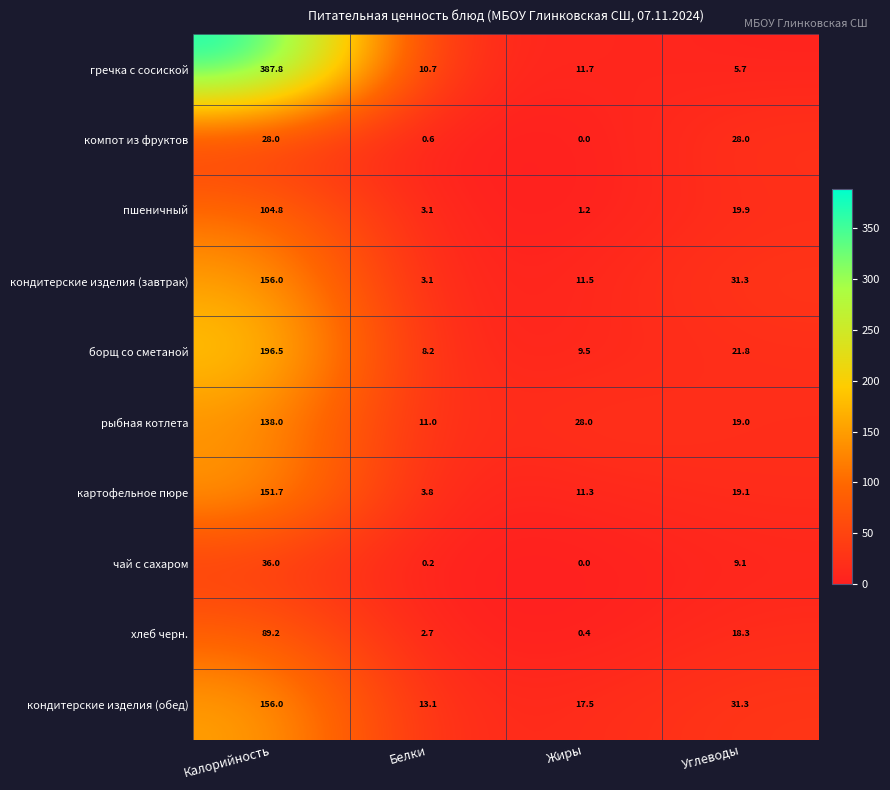

Which series has the largest range (max minus min)?

гречка с сосиской